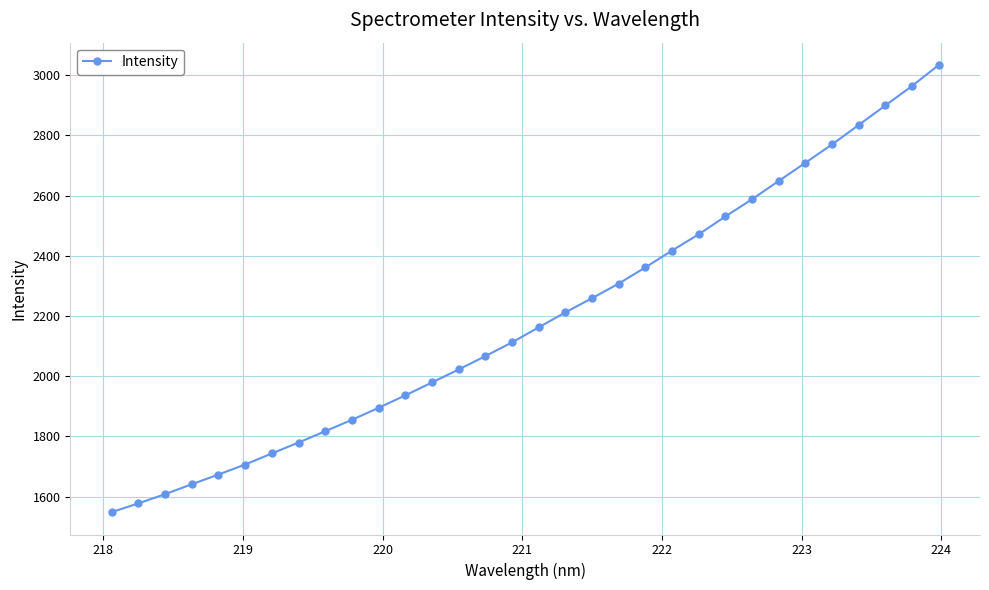

Count the number of categories in the chart.

32